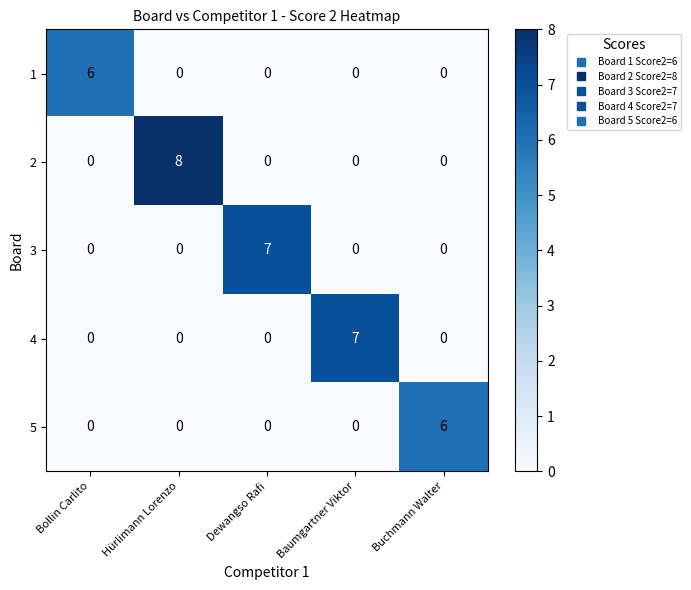

Is it true that 5 equals 0 at Baumgartner Viktor?

True